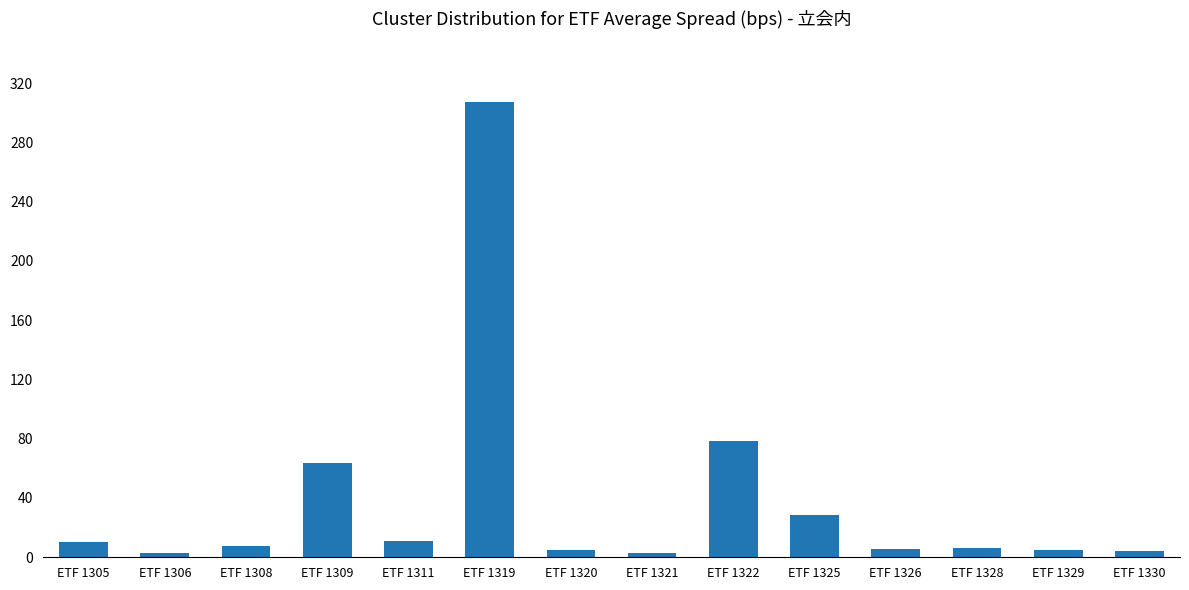

Is it true that the value at ETF 1322 is 78.3?

True